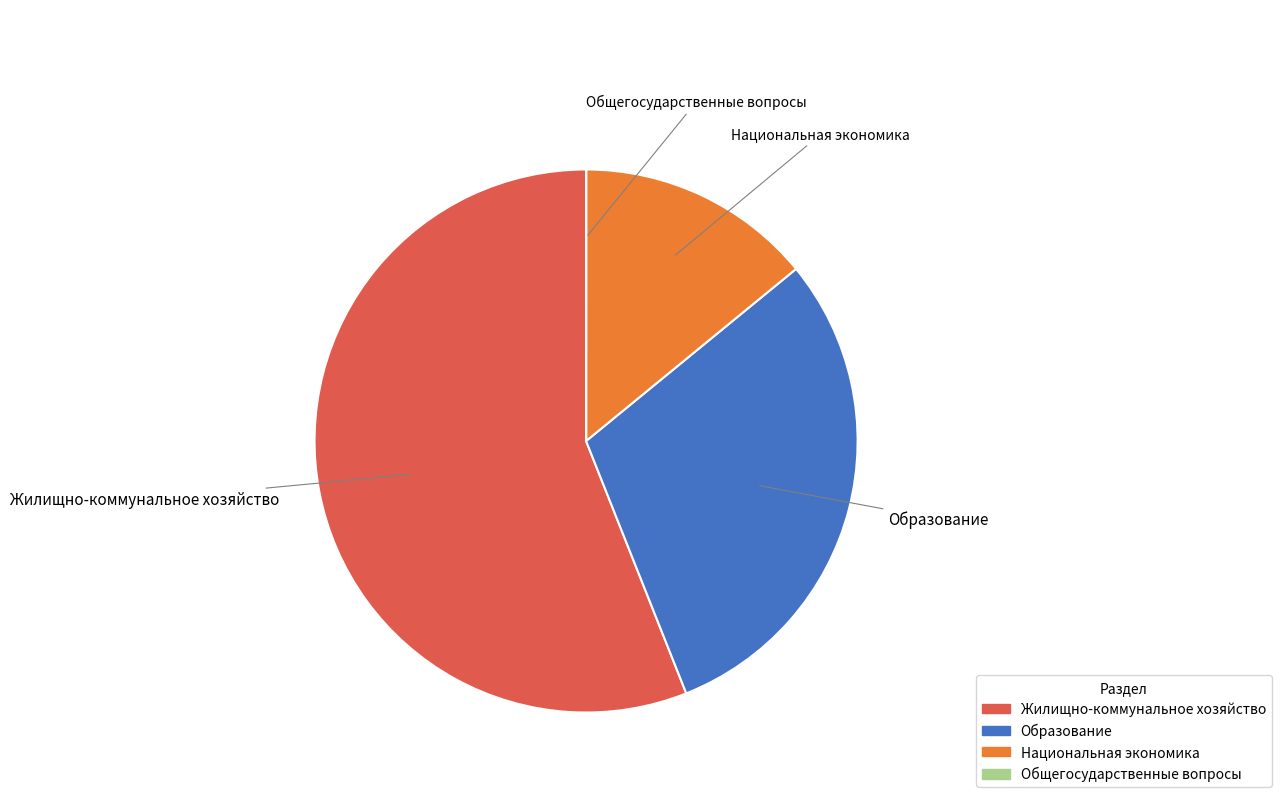

Do Национальная экономика and Жилищно-коммунальное хозяйство together represent more than half of the pie?

Yes